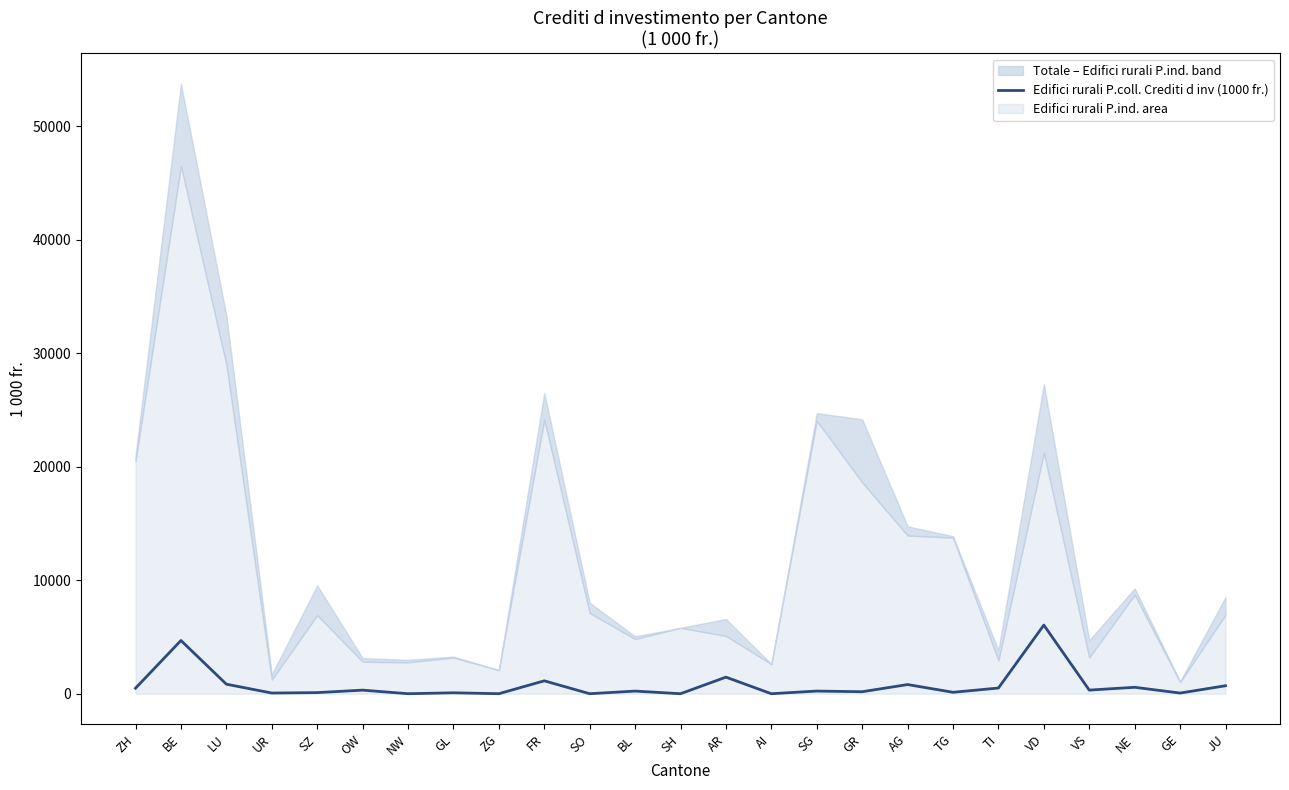

Where is the first local maximum?

BE